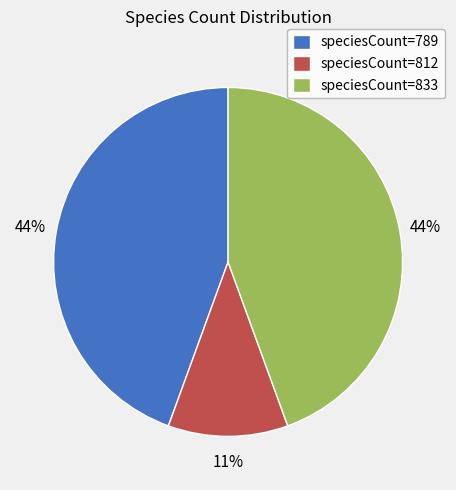

What percentage is the speciesCount=812 slice, to the nearest percent?

11%